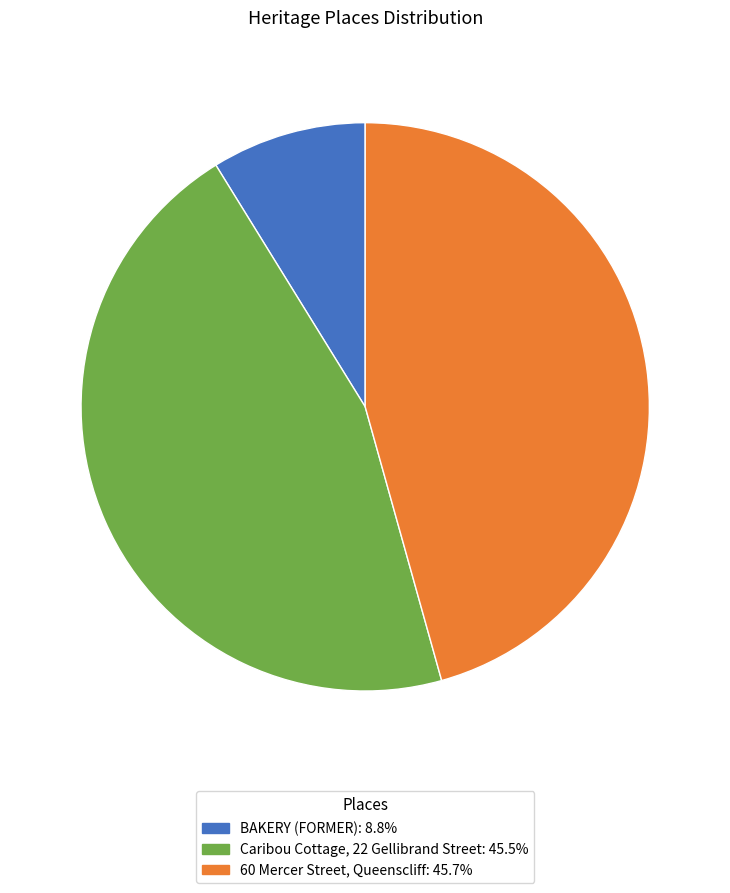

Combined, do Caribou Cottage, 22 Gellibrand Street and BAKERY (FORMER) account for over 50%?

Yes